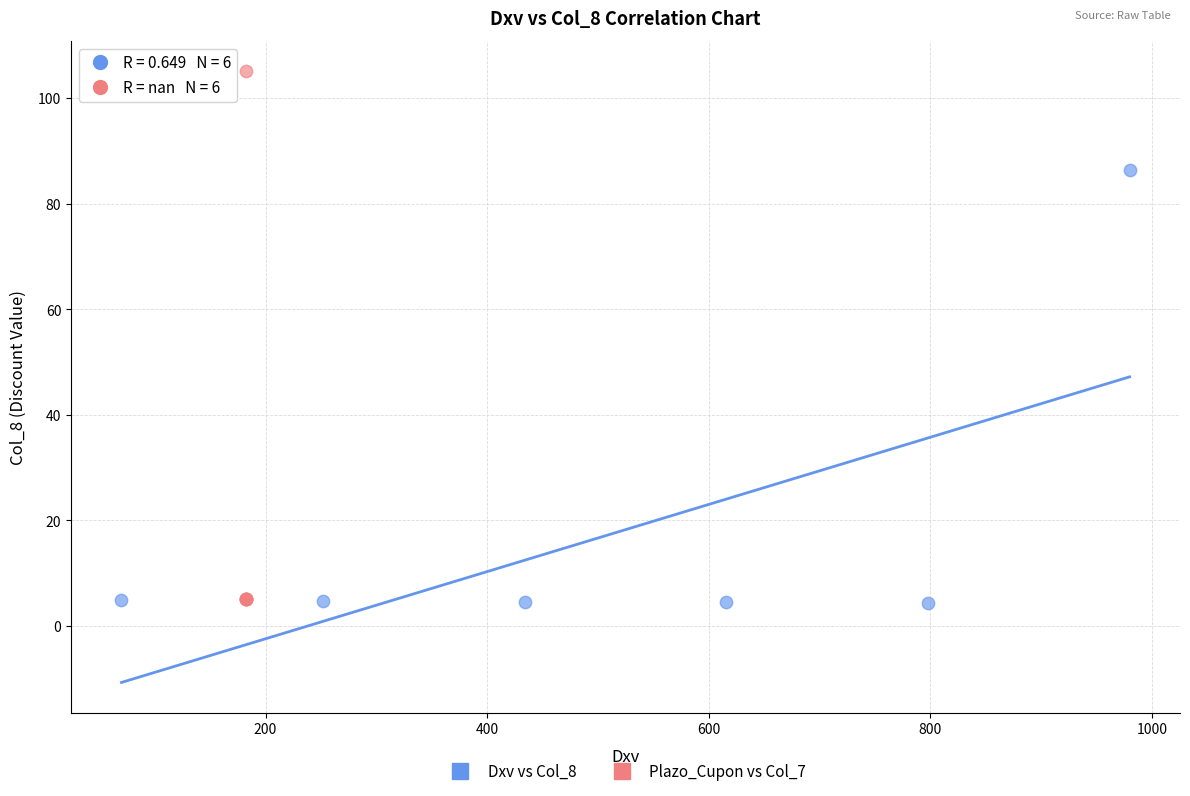

Which series has the largest Y range (max minus min)?

Plazo_Cupon vs Col_7